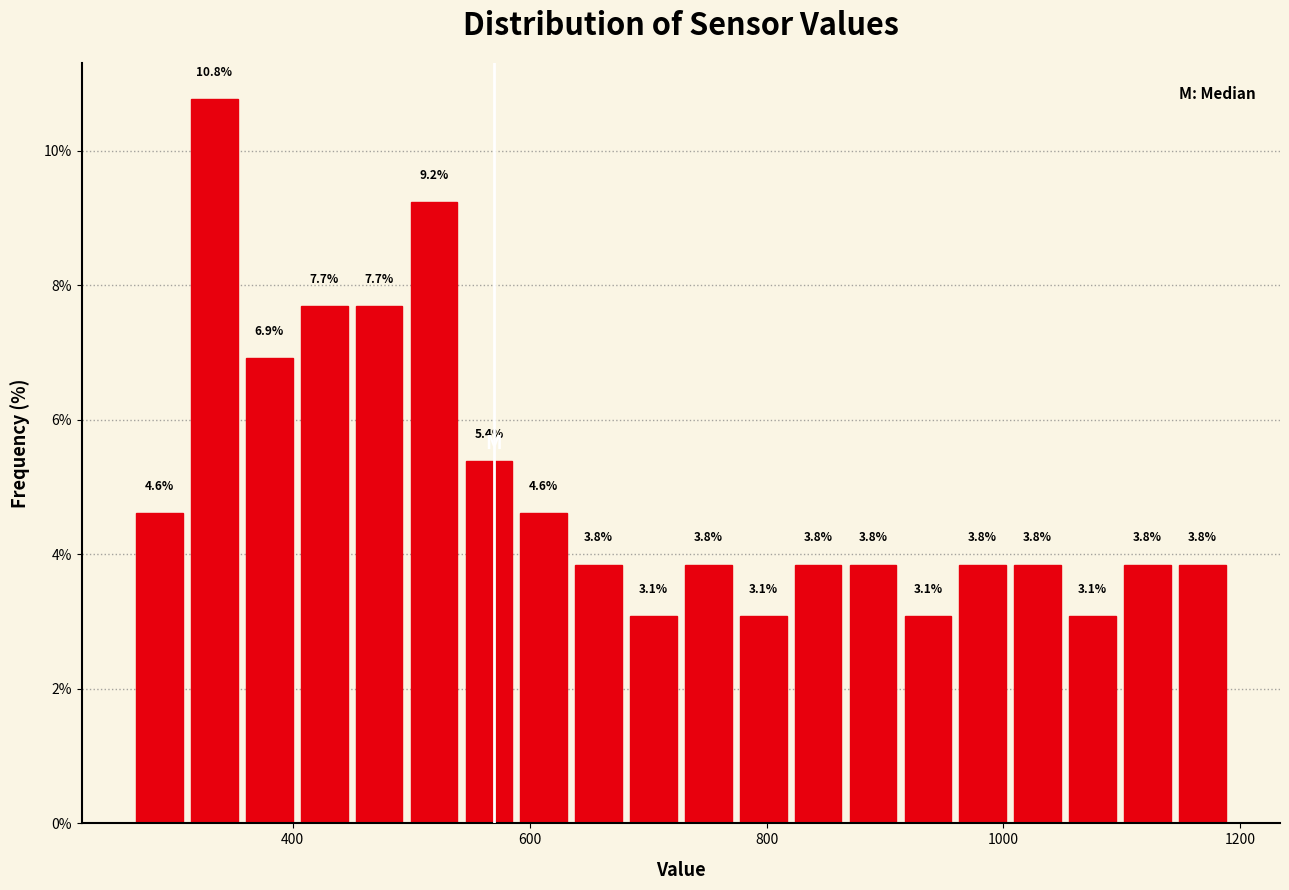

Around what value on the x-axis is the tallest bar? Give the approximate position of its centre, as read against the axis.

340